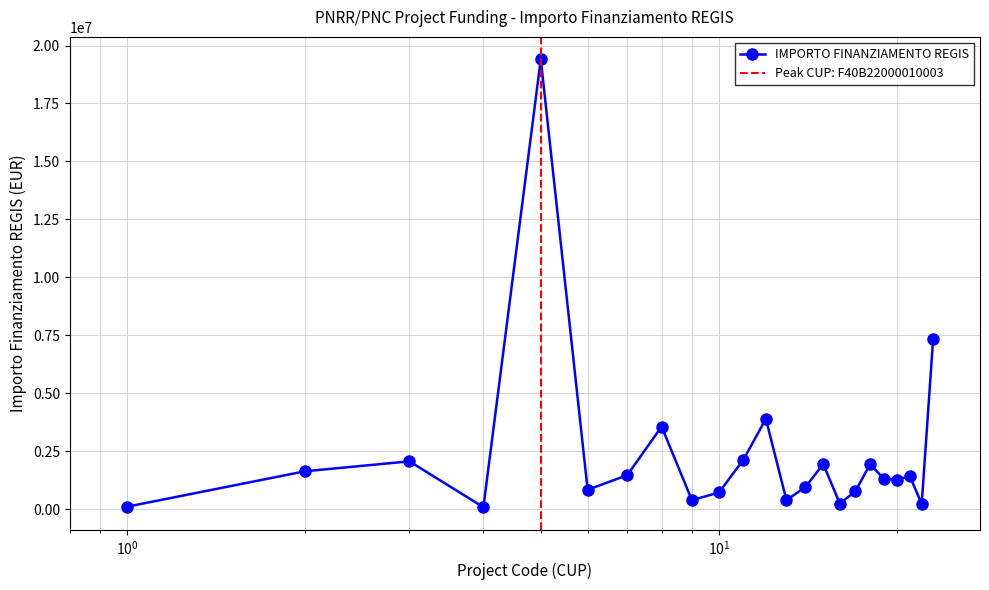

True or false: IMPORTO FINANZIAMENTO REGIS has more than 1 points higher than both neighbors.

True